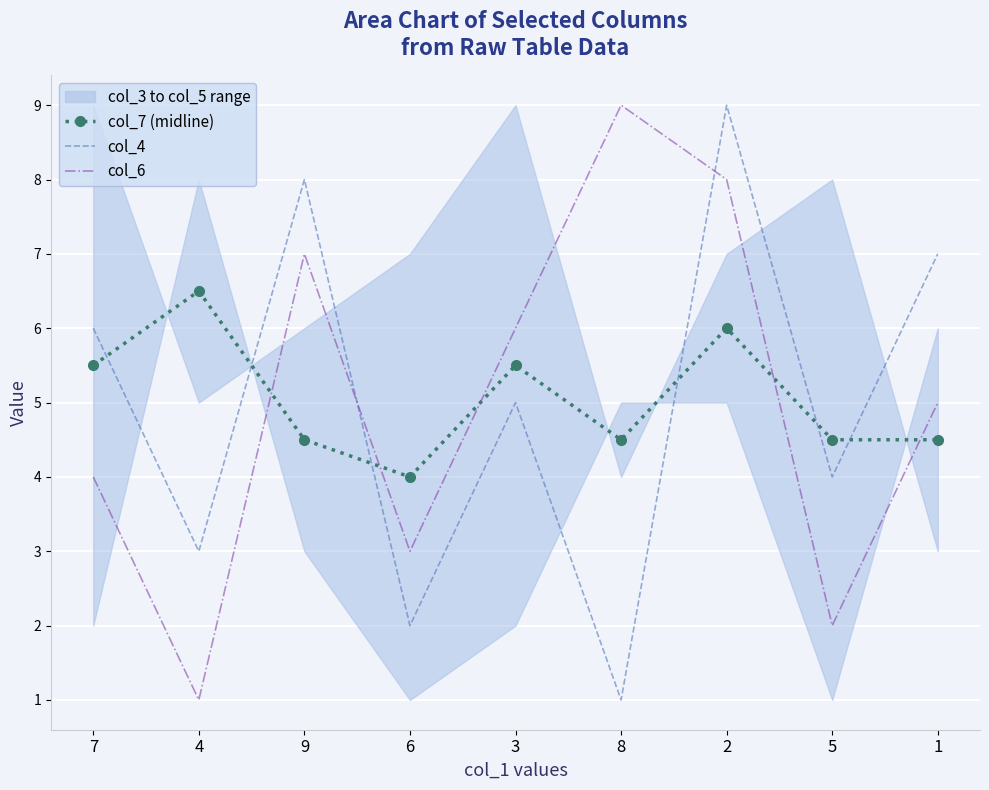

The col_6 series shows 3.0 at 6. True or false?

True